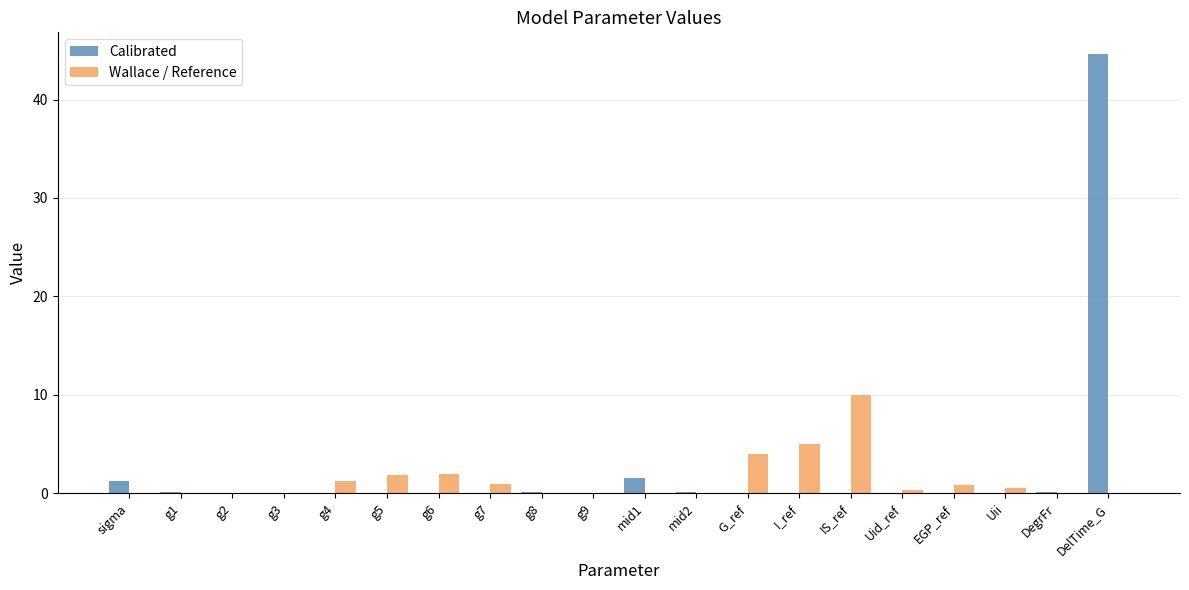

At which category is the sum across all series the highest?

DelTime_G